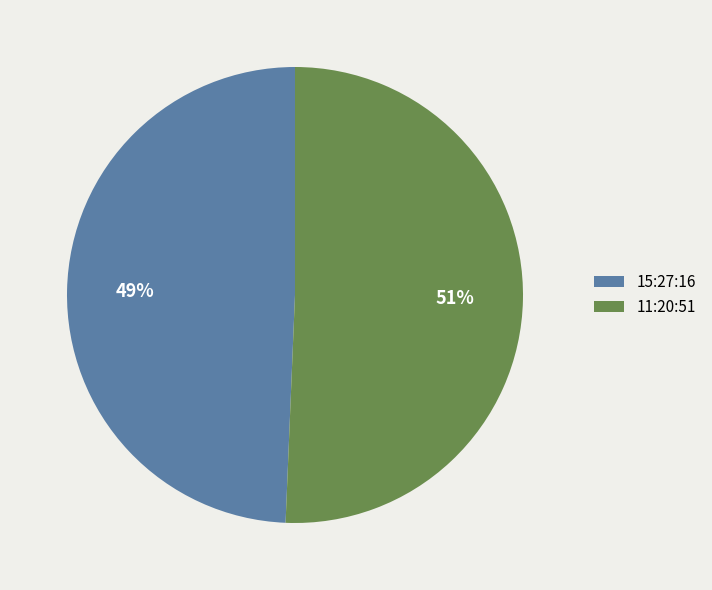

To the nearest percent, what is the combined percentage of 11:20:51 and 15:27:16?

100%